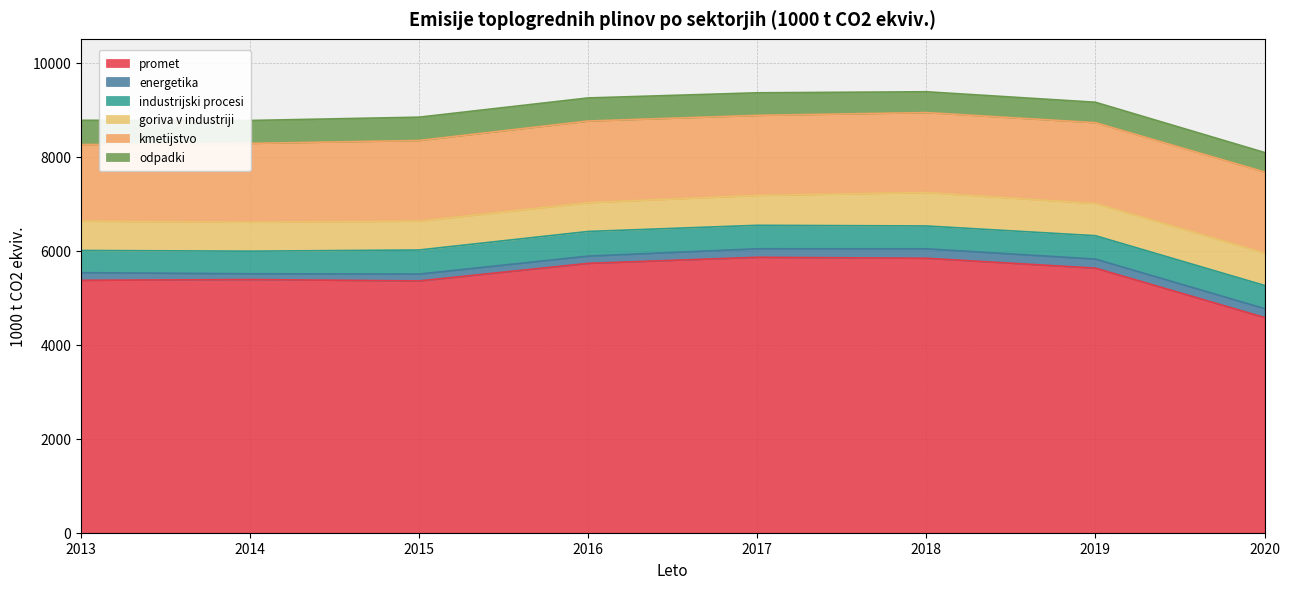

Rank the series at 2018 from highest to lowest value.

promet, kmetijstvo, goriva v industriji, industrijski procesi, odpadki, energetika